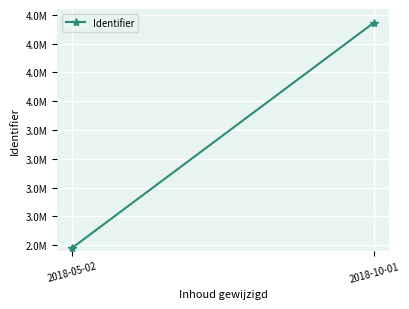

True or false: the data shows 4681641 at 2018-10-01.

True